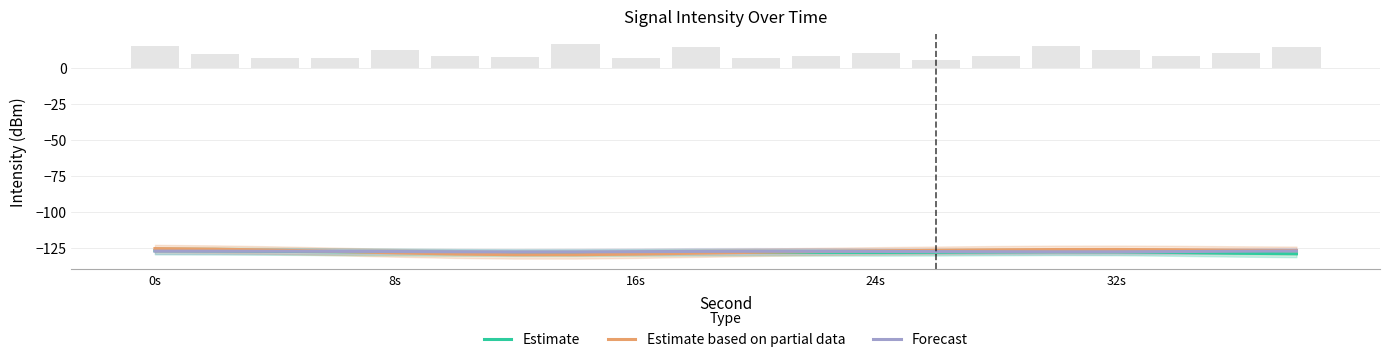

Is it true that Estimate based on partial data equals -175.4 at 5?

False